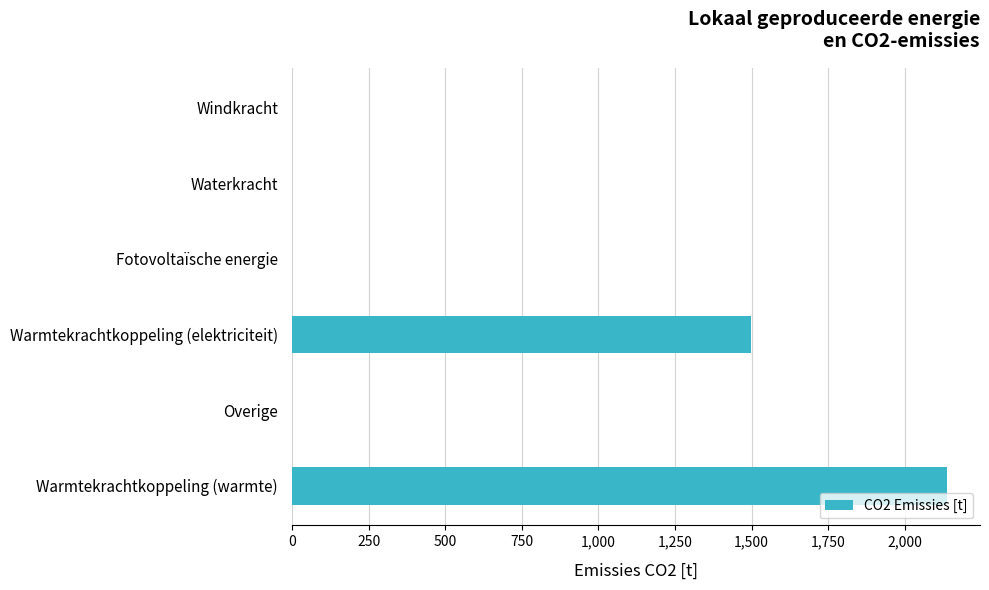

Reading top to bottom, list all the values displayed in this chart.

Windkracht=0.0	Waterkracht=0.0	Fotovoltaïsche energie=0.0	Warmtekrachtkoppeling (elektriciteit)=1497.2	Overige=0.0	Warmtekrachtkoppeling (warmte)=2138.8